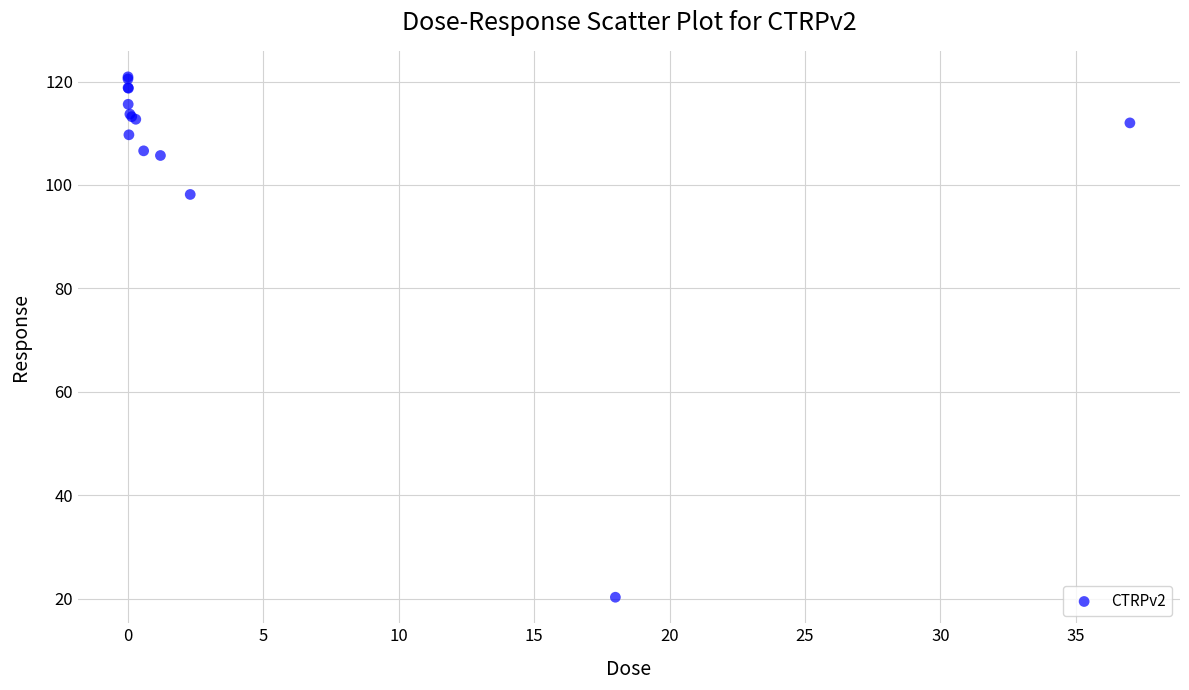

What Y value in the scatter plot is closest to 70?

98.2